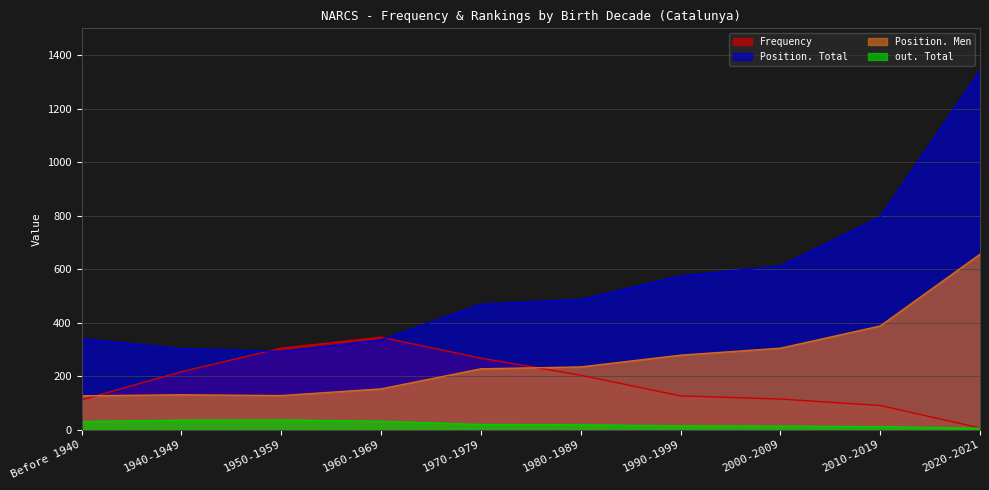

Reading left to right, what are all the values shown in this chart?

Frequency: Before 1940=112	1940-1949=217	1950-1959=305	1960-1969=346	1970-1979=268	1980-1989=204	1990-1999=127	2000-2009=115	2010-2019=91	2020-2021=7
Position. Total: Before 1940=340	1940-1949=303	1950-1959=293	1960-1969=336	1970-1979=469	1980-1989=487	1990-1999=575	2000-2009=612	2010-2019=795	2020-2021=1342
Position. Men: Before 1940=127	1940-1949=131	1950-1959=128	1960-1969=153	1970-1979=228	1980-1989=235	1990-1999=279	2000-2009=305	2010-2019=388	2020-2021=656
out. Total: Before 1940=31	1940-1949=36	1950-1959=37	1960-1969=32	1970-1979=20	1980-1989=19	1990-1999=15	2000-2009=14	2010-2019=12	2020-2021=6